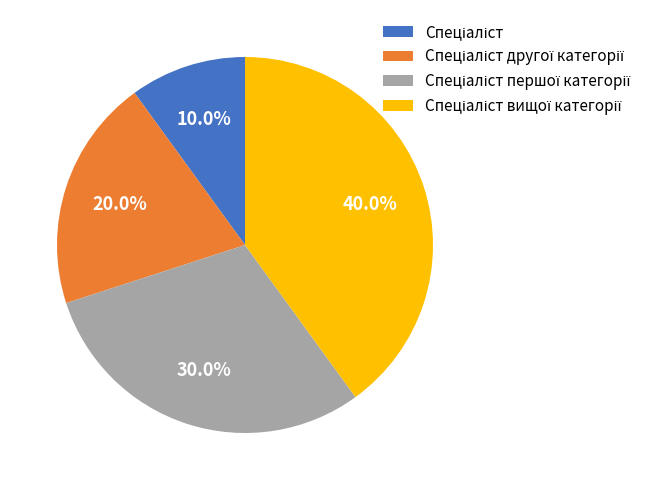

Does any single category account for the majority?

No